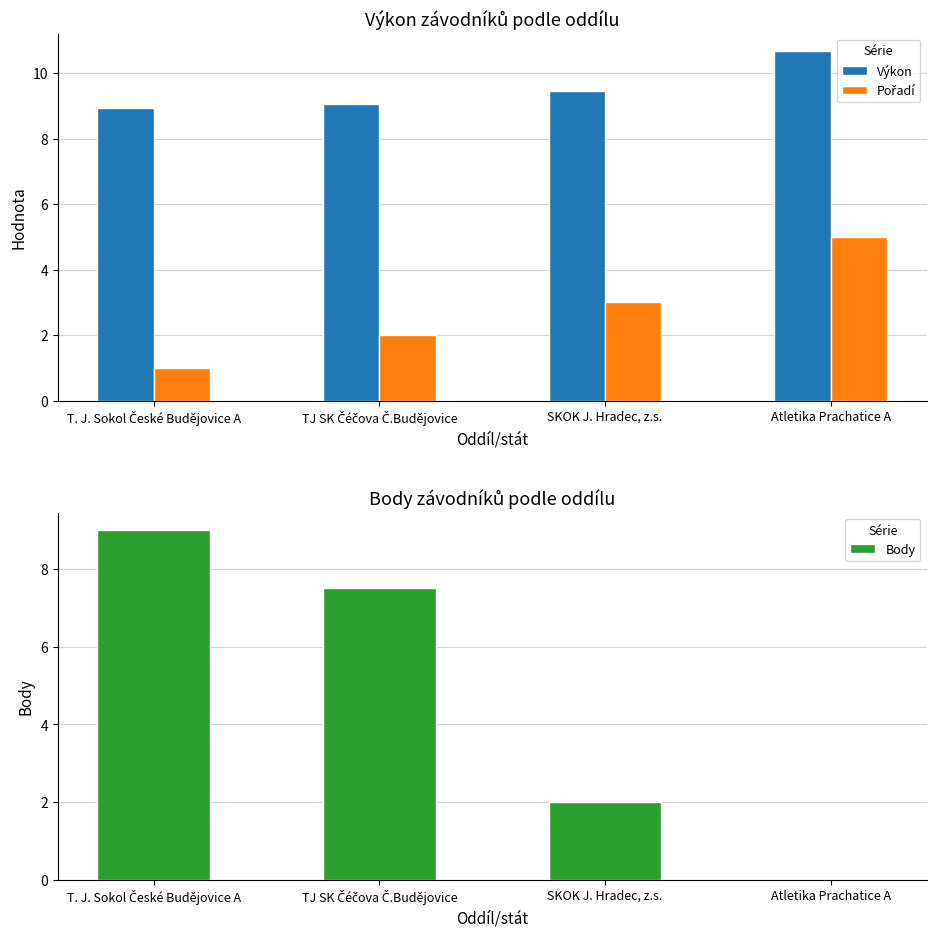

How many groups of bars are there?

4